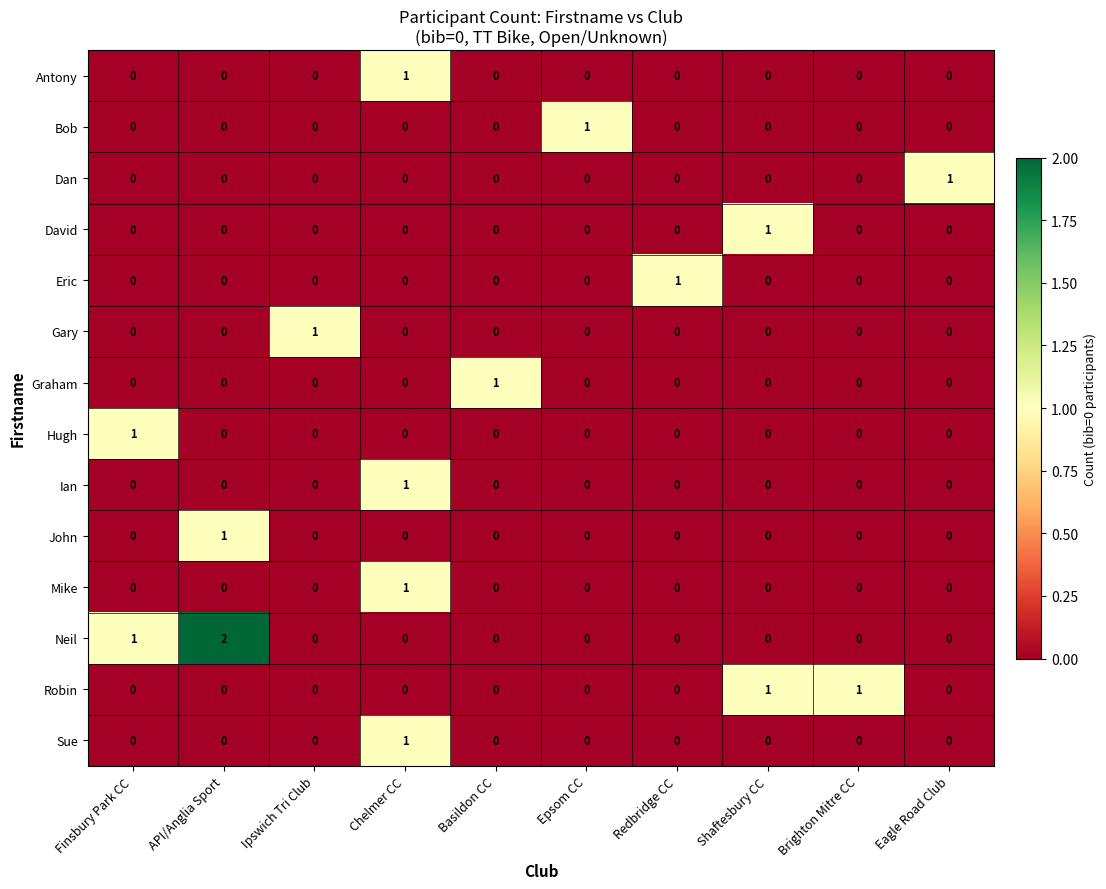

Count the Dan values in the range 0 to 1.

10